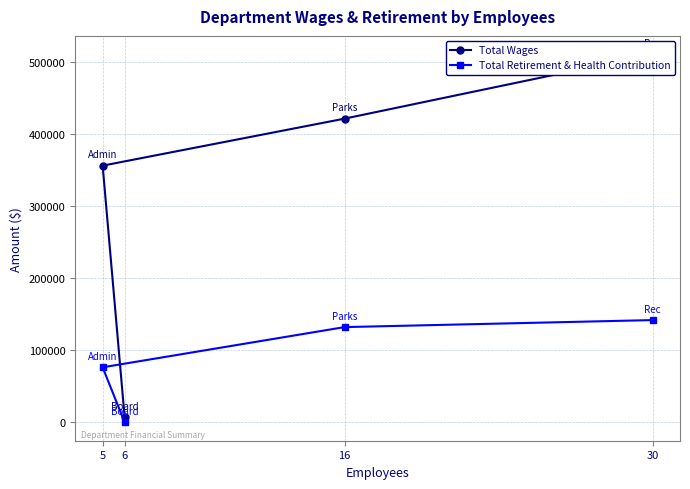

Which has a higher value, 6 or 5?

5